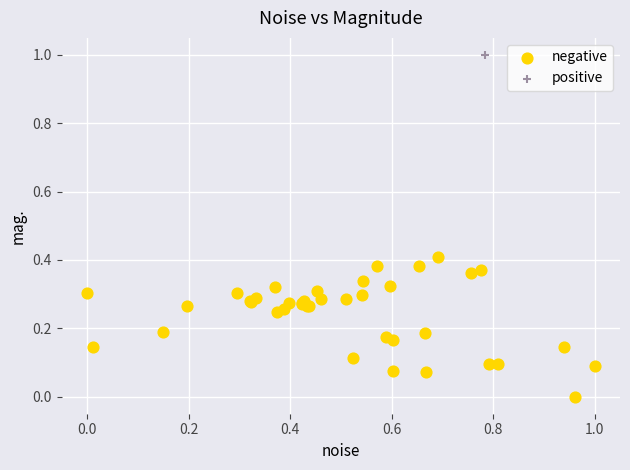

What are all the series names shown in the legend?

negative, positive